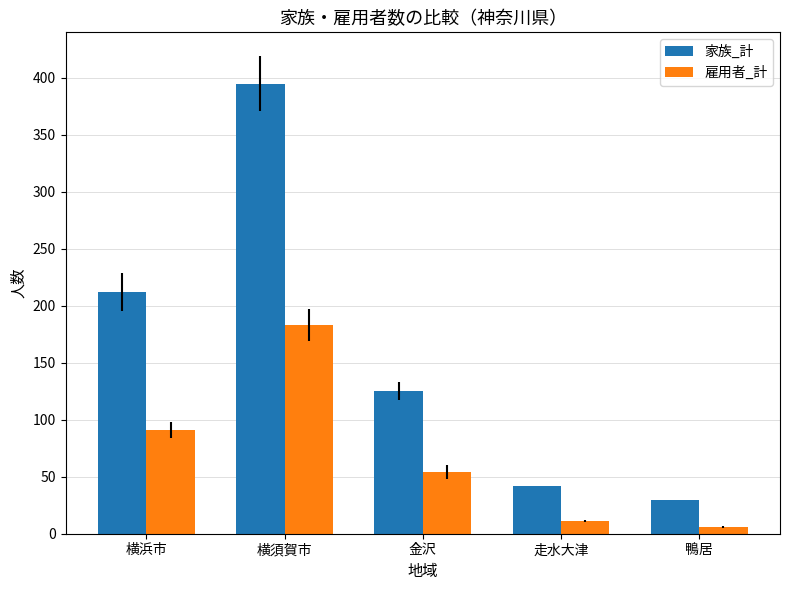

How many bars are there in total?

10